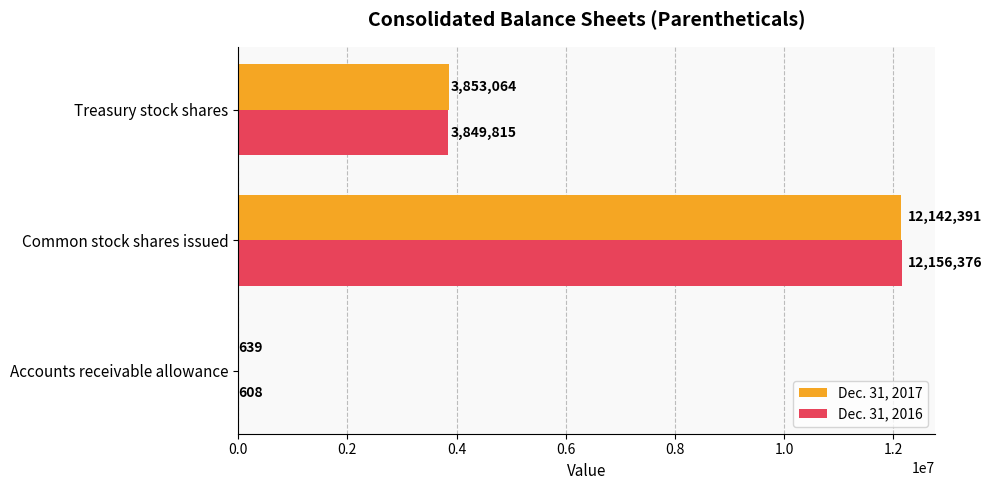

What is the sum of the Dec. 31, 2016 values at Common stock shares issued and Accounts receivable allowance?

12156984